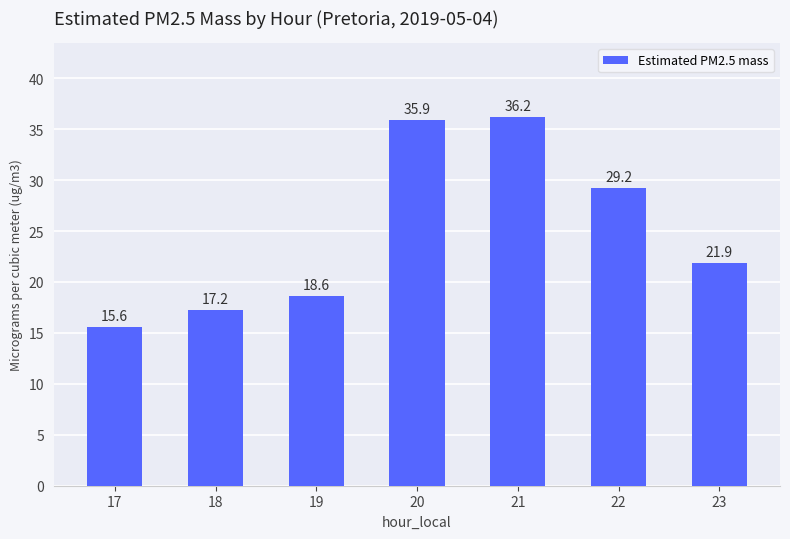

Which category has the lowest value across all series?

17